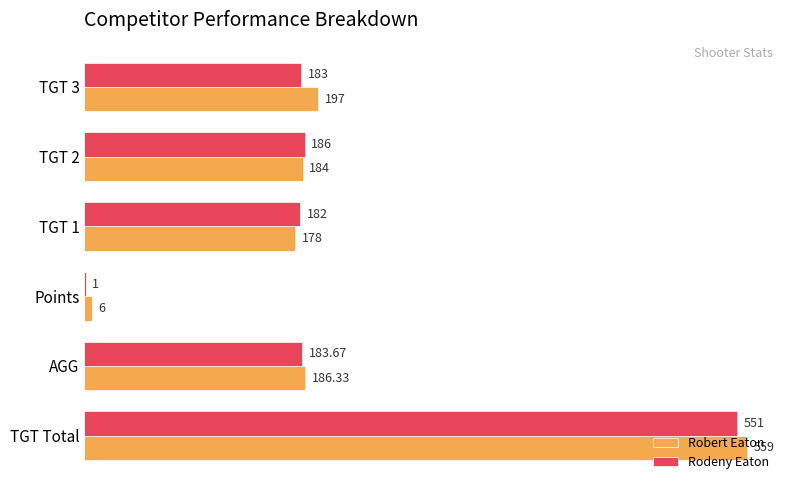

Which series changed the most between AGG and TGT 1?

Robert Eaton